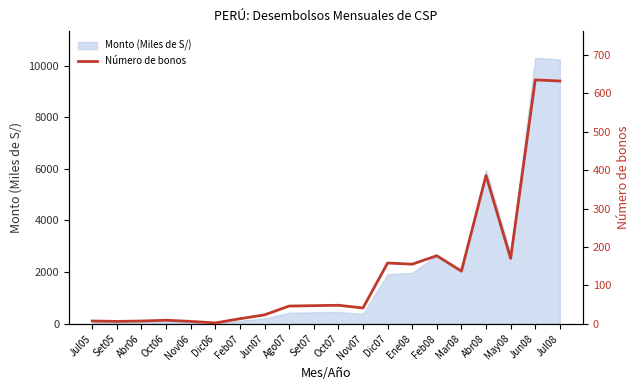

What is the value of the 9th point from the left?

46